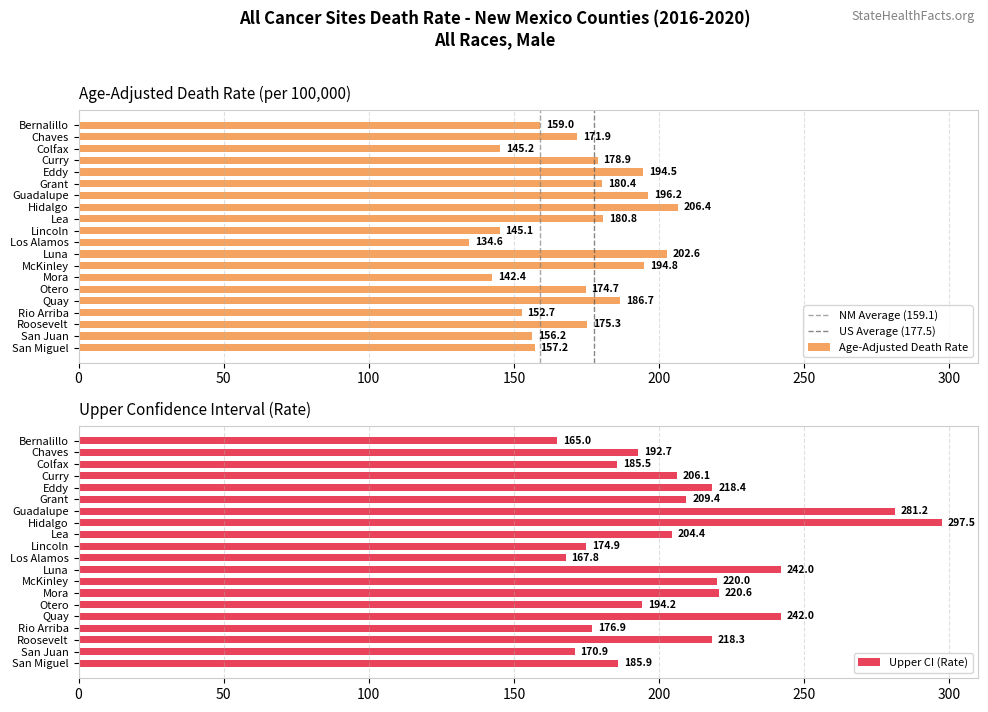

What is the approximate value of Age-Adjusted Death Rate at Eddy?

194.5